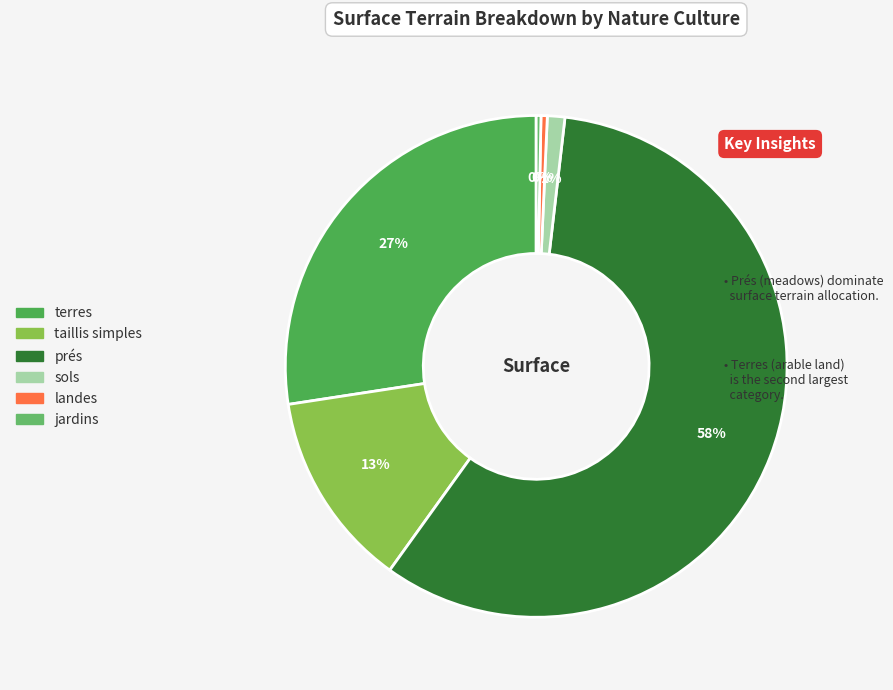

To the nearest percent, what is the average slice percentage?

17%